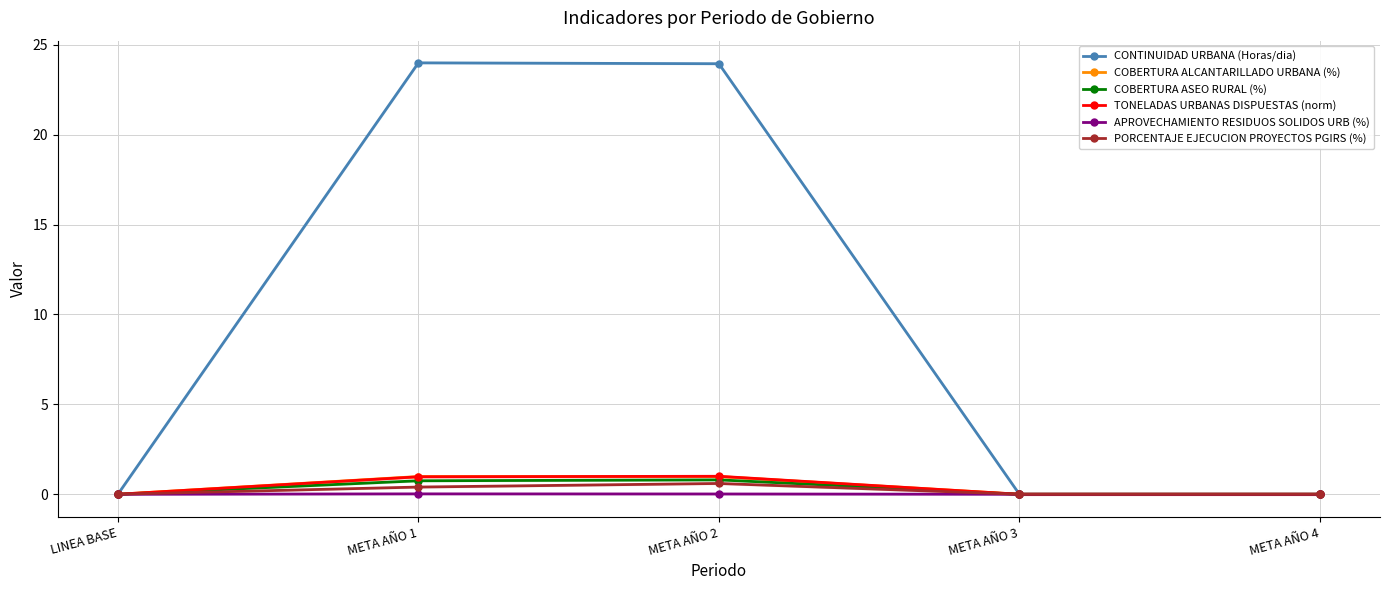

Rank the series by their maximum value, from highest to lowest.

CONTINUIDAD URBANA (Horas/dia), TONELADAS URBANAS DISPUESTAS (norm), COBERTURA ALCANTARILLADO URBANA (%), COBERTURA ASEO RURAL (%), PORCENTAJE EJECUCION PROYECTOS PGIRS (%), APROVECHAMIENTO RESIDUOS SOLIDOS URB (%)